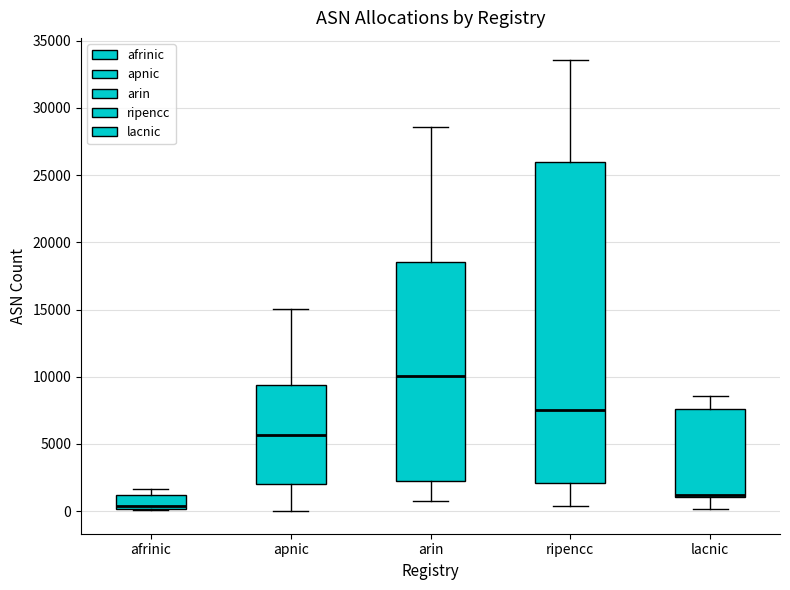

Reading left to right, transcribe this box plot: for each box, give where its median line is, the range the box spans, and where its two whiskers end, as read against the y-axis. The values are not printed on the chart, so give them approximately, as read against the axis.

afrinic: median 500, box 0 to 1000, whiskers 0 to 1500
apnic: median 5500, box 2000 to 9500, whiskers 0 to 15000
arin: median 10000, box 2000 to 18500, whiskers 1000 to 28500
ripencc: median 7500, box 2000 to 26000, whiskers 500 to 33500
lacnic: median 1000 (just above the box's lower edge), box 1000 to 7500, whiskers 0 to 8500